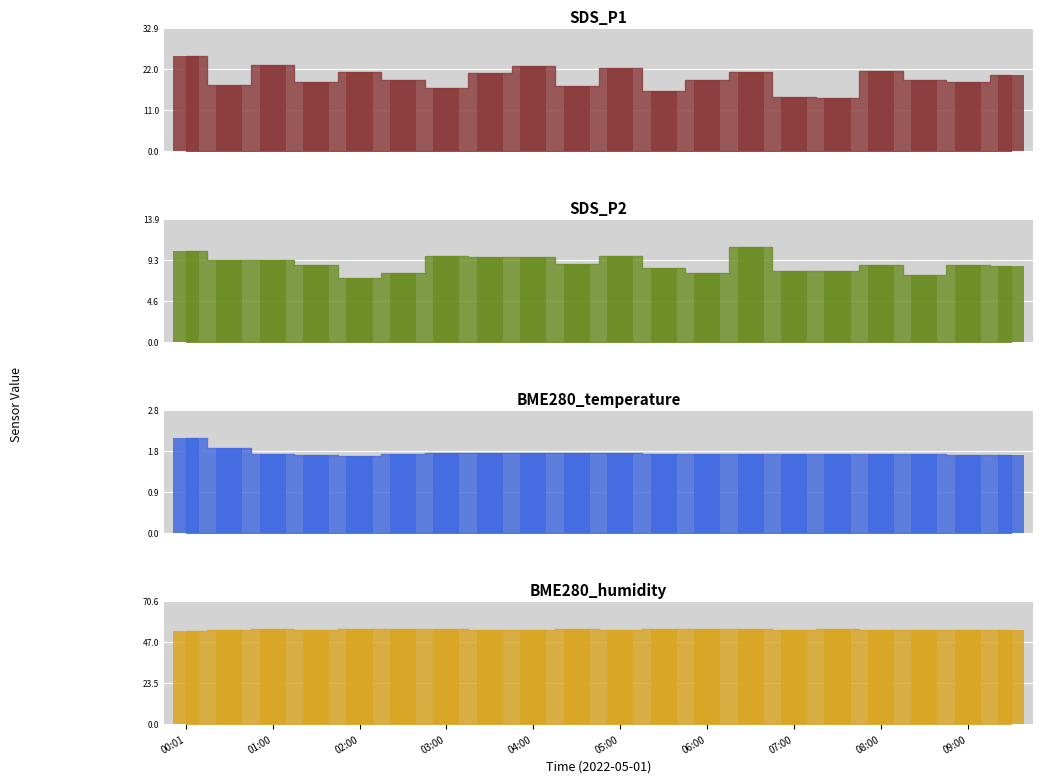

True or false: BME280_temperature_bar has a value of 1.8 at 08:00.

True